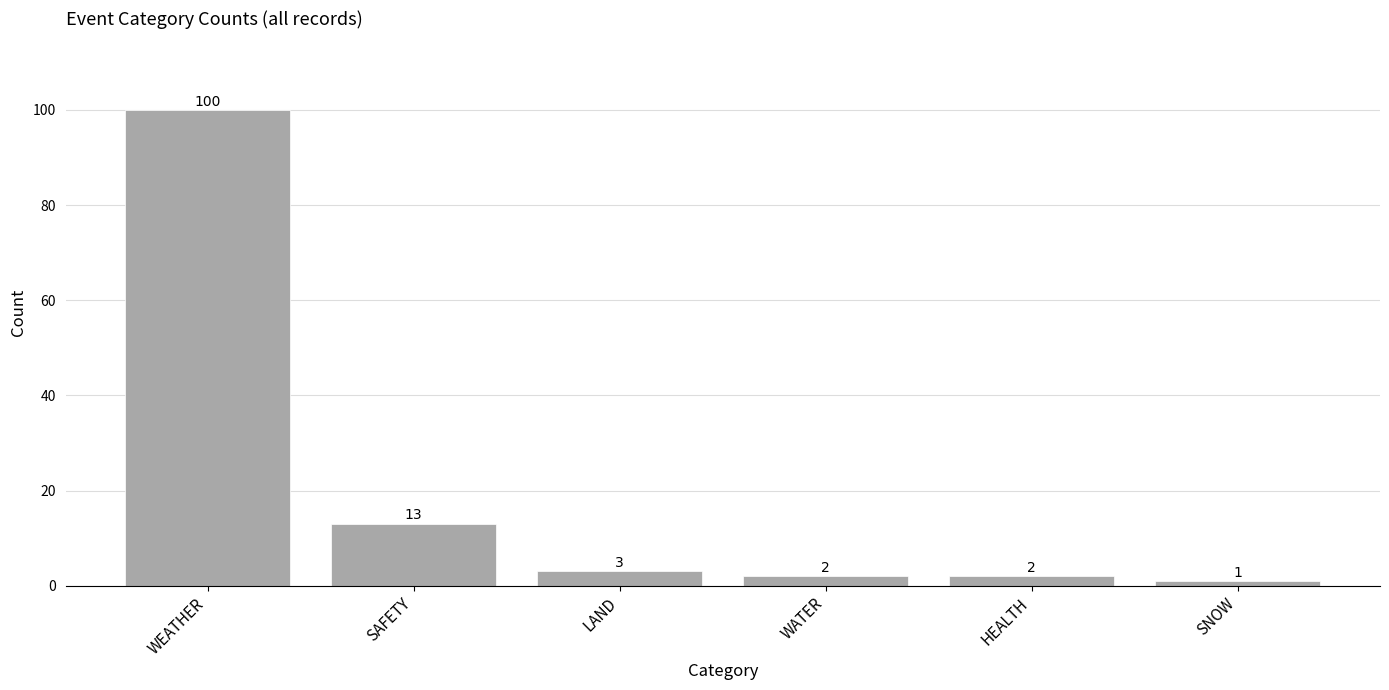

At which label does the data first exceed 3?

WEATHER